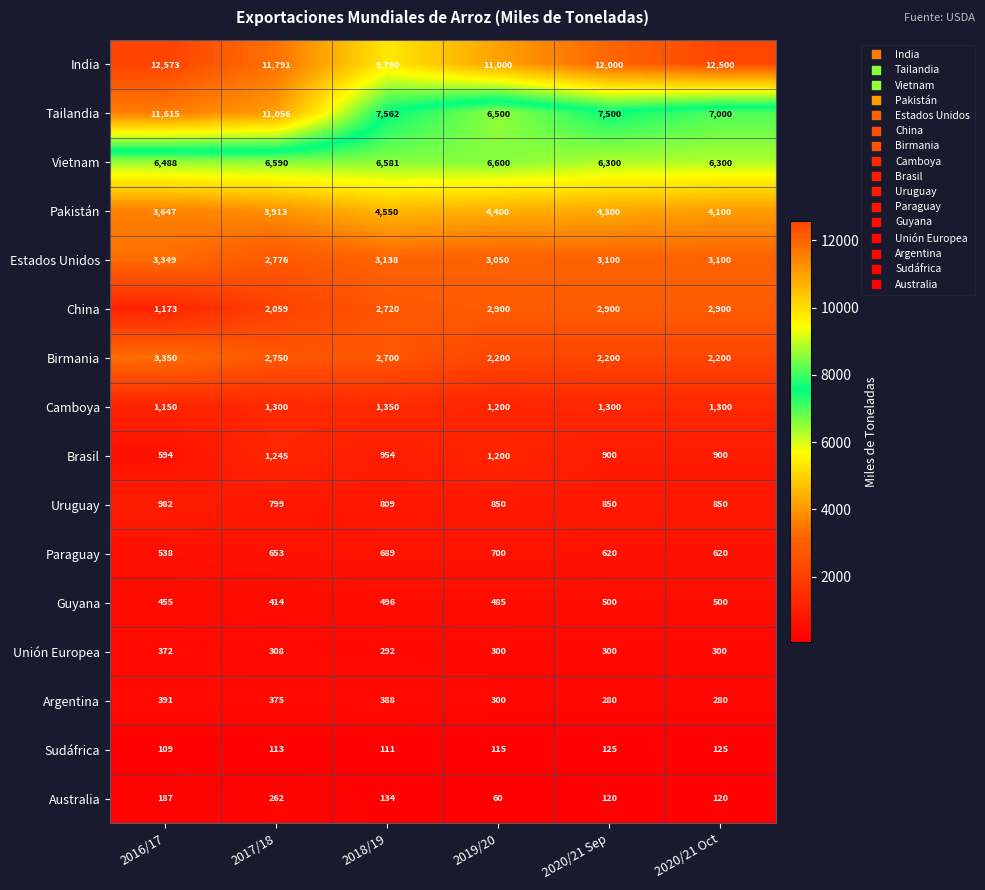

True or false: Uruguay has a value of 799 at 2017/18.

True